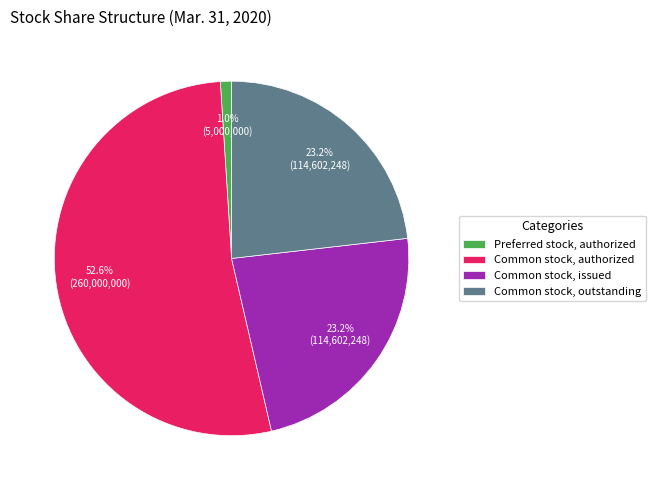

To the nearest percent, what percentage of the pie is Common stock, authorized?

53%